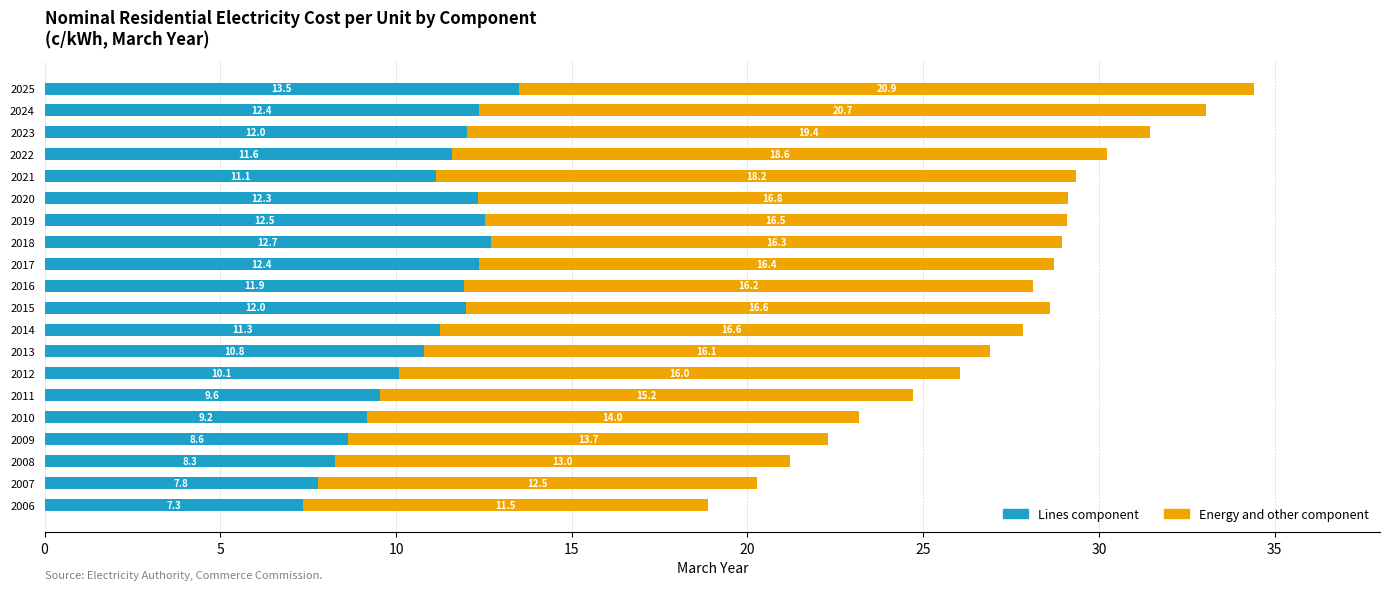

What are all the series names shown in the legend?

Lines component, Energy and other component